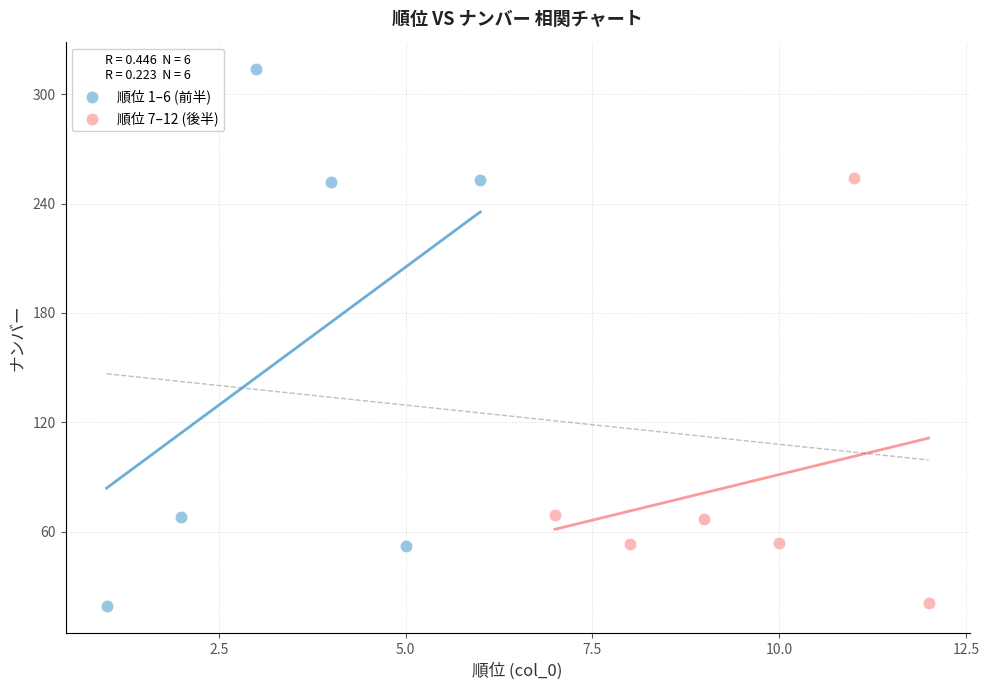

What are all the series names shown in the legend?

順位 1–6 (前半), 順位 7–12 (後半)